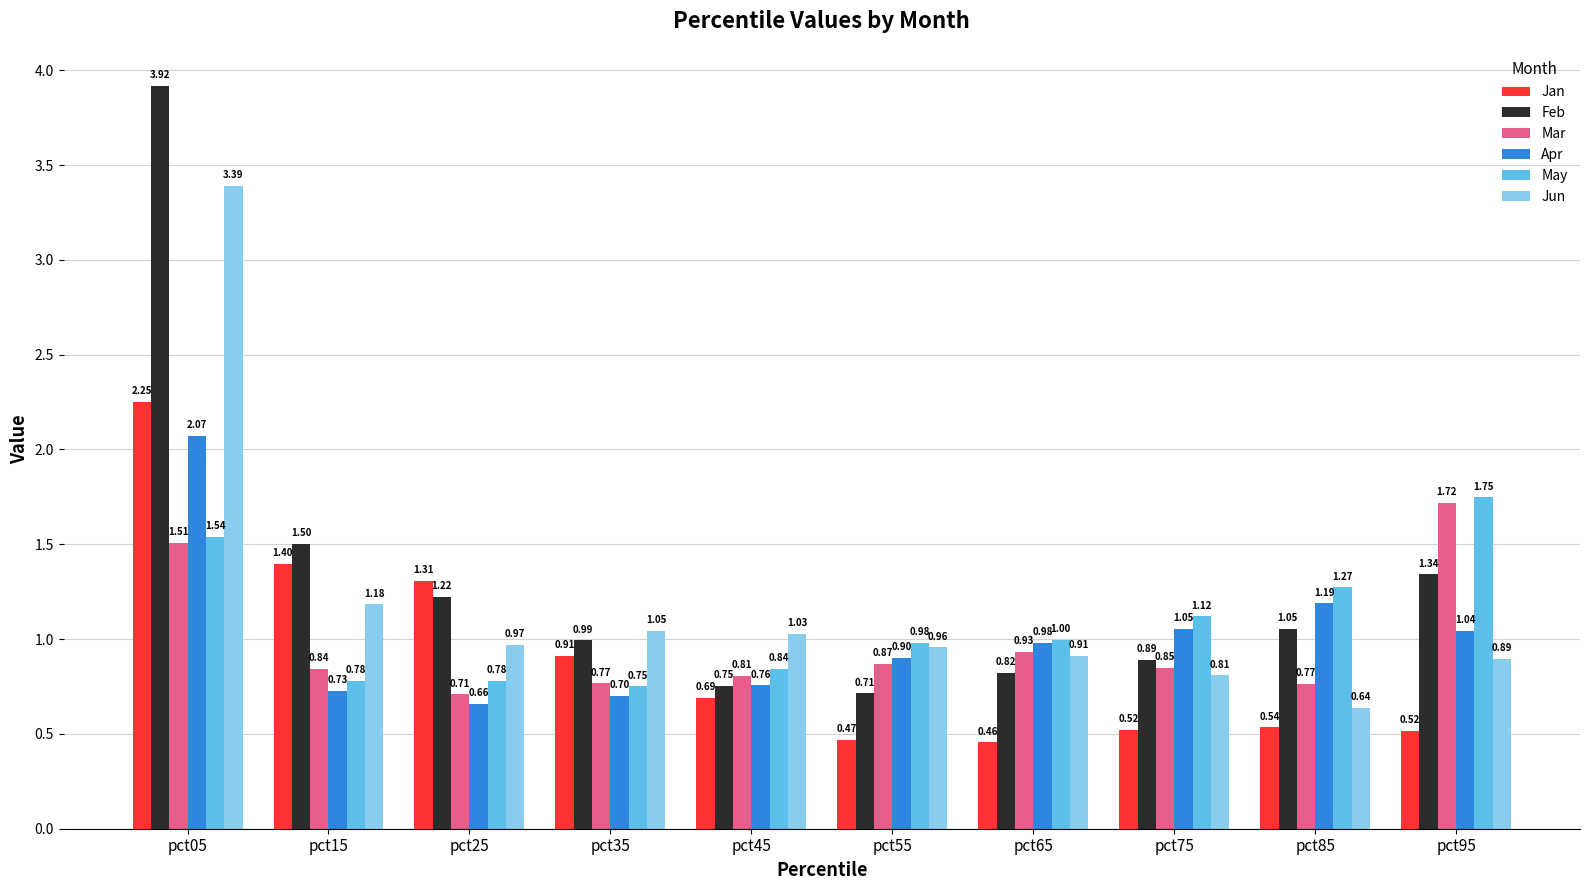

Which category has the highest value across all series?

pct05